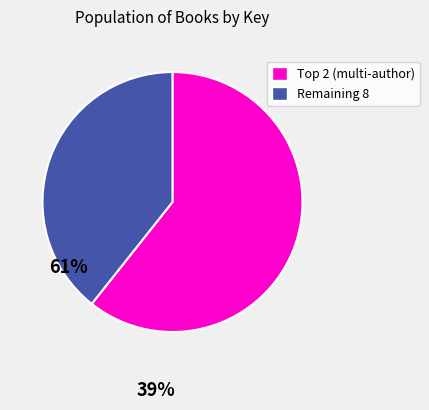

Does any single category account for the majority?

Yes